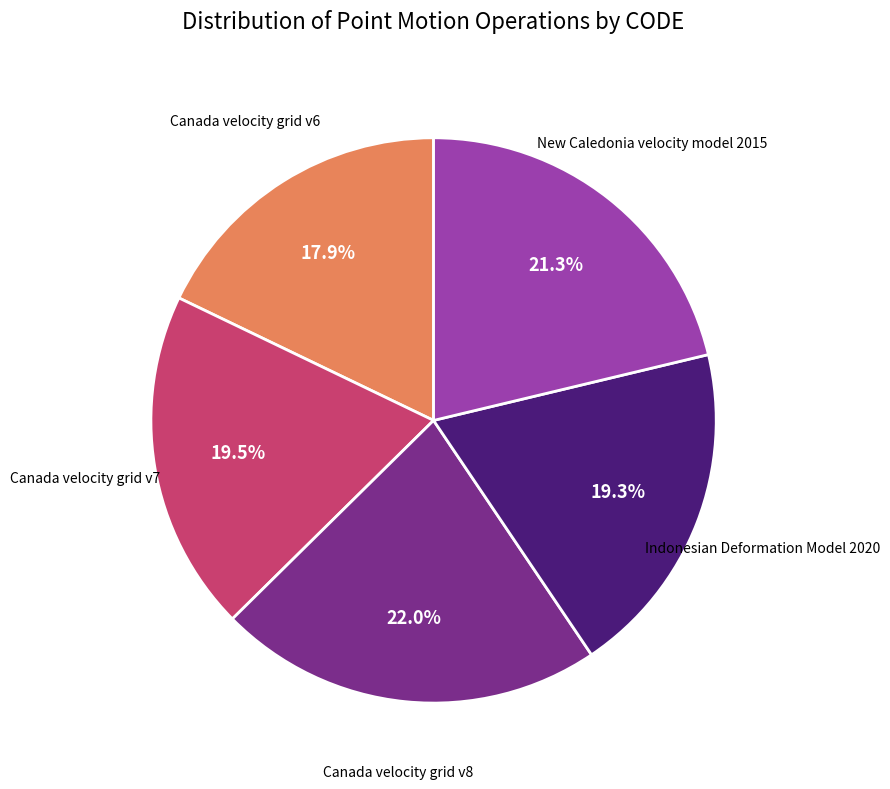

Is there a majority slice in this chart?

No